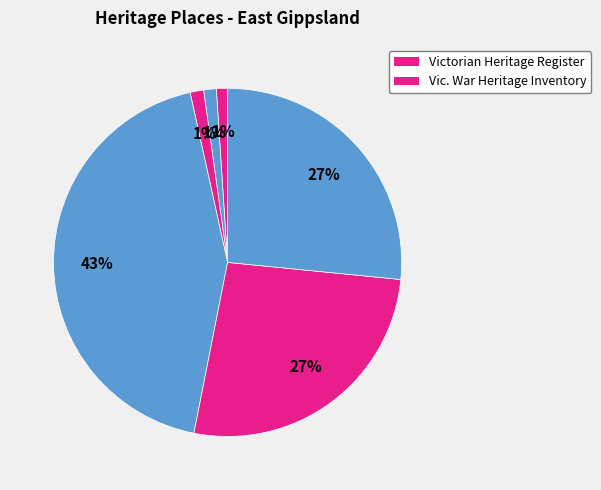

What is the largest slice in the pie chart?

VOLUNTEER DEFENCE CORPS (VDC) TAMBO